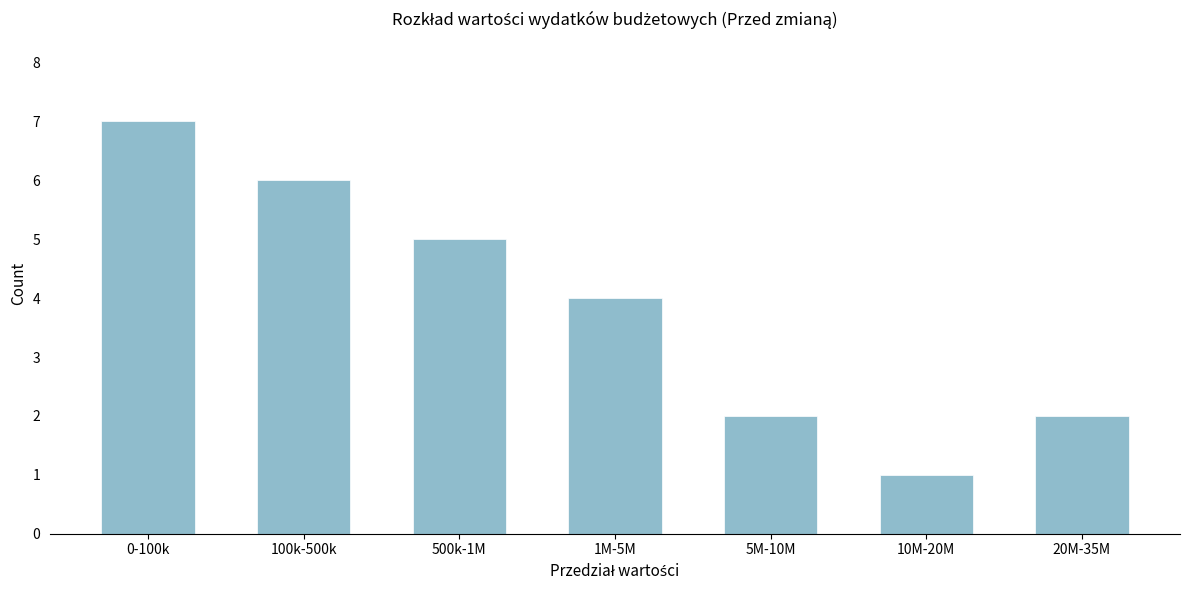

Reading left to right, transcribe all the data shown in this chart.

7	6	5	4	2	1	2